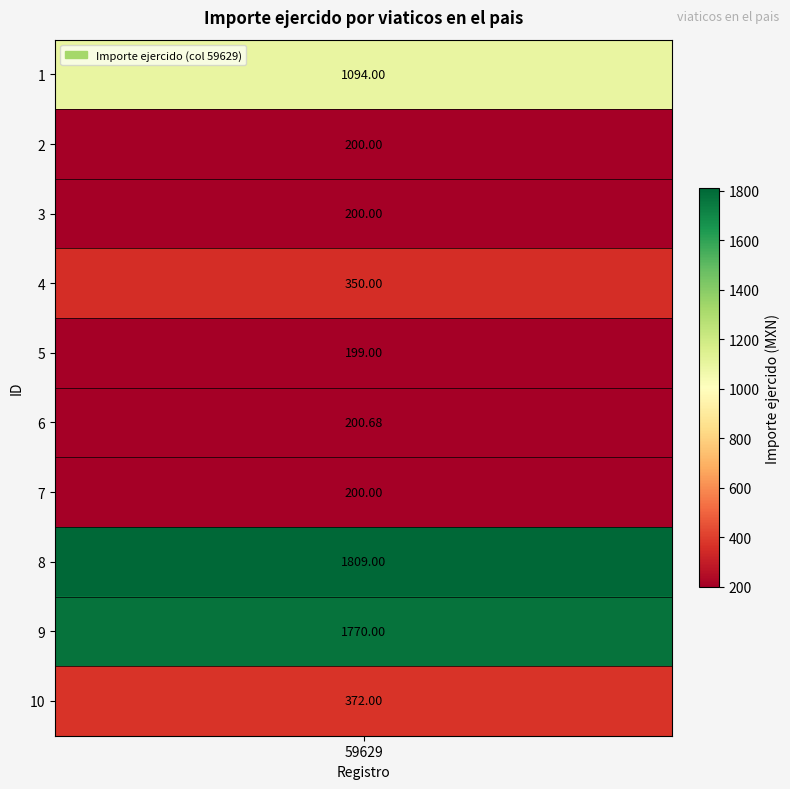

Where does the data first go above 350?

1